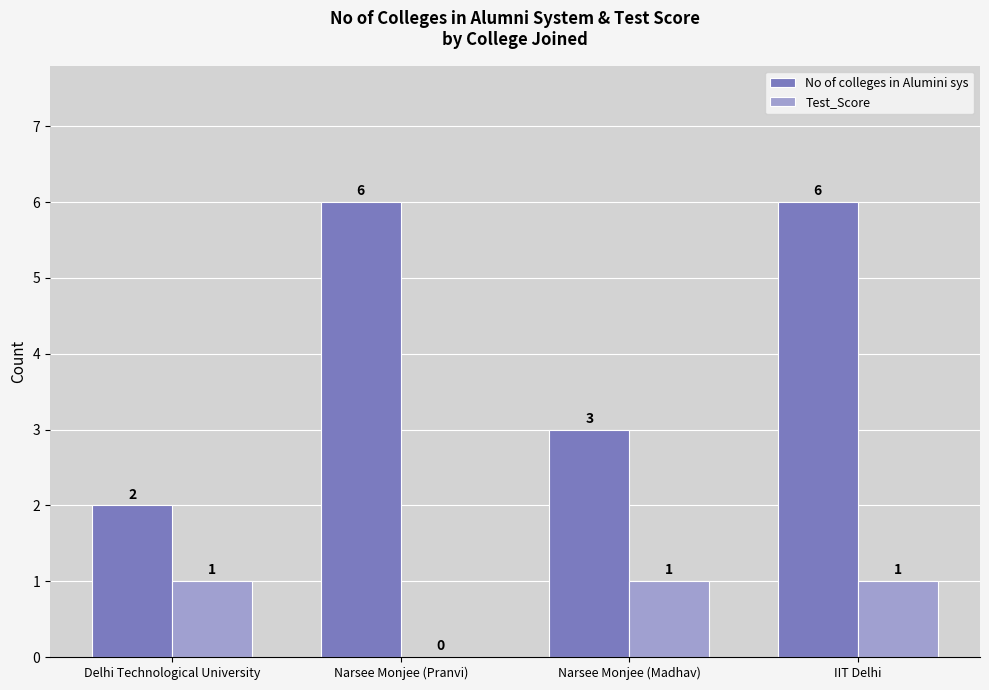

What is the sum of the No of colleges in Alumini sys values at Delhi Technological University and Narsee Monjee (Madhav)?

5